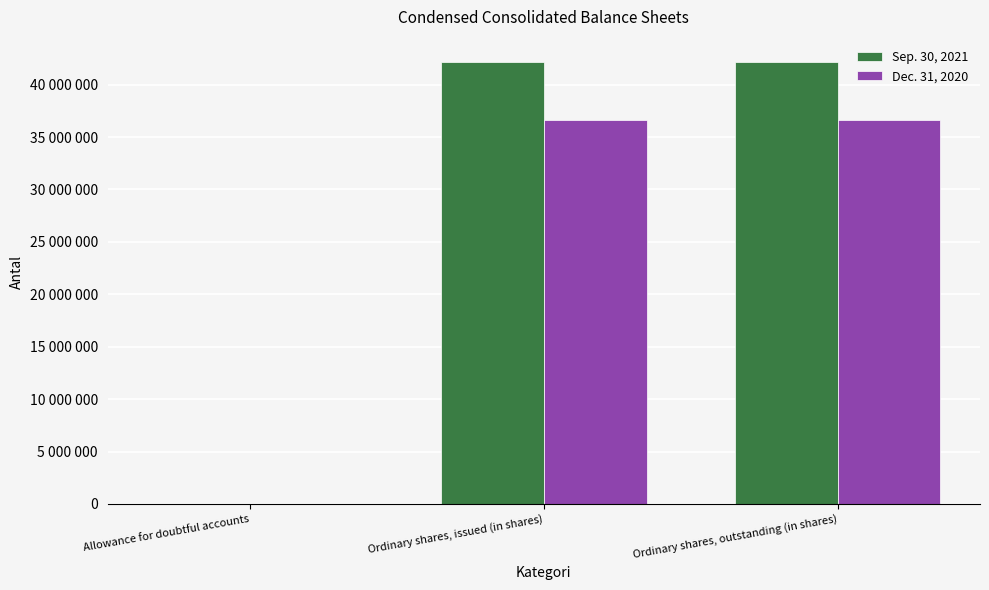

The Sep. 30, 2021 series shows 89 at Allowance for doubtful accounts. True or false?

True